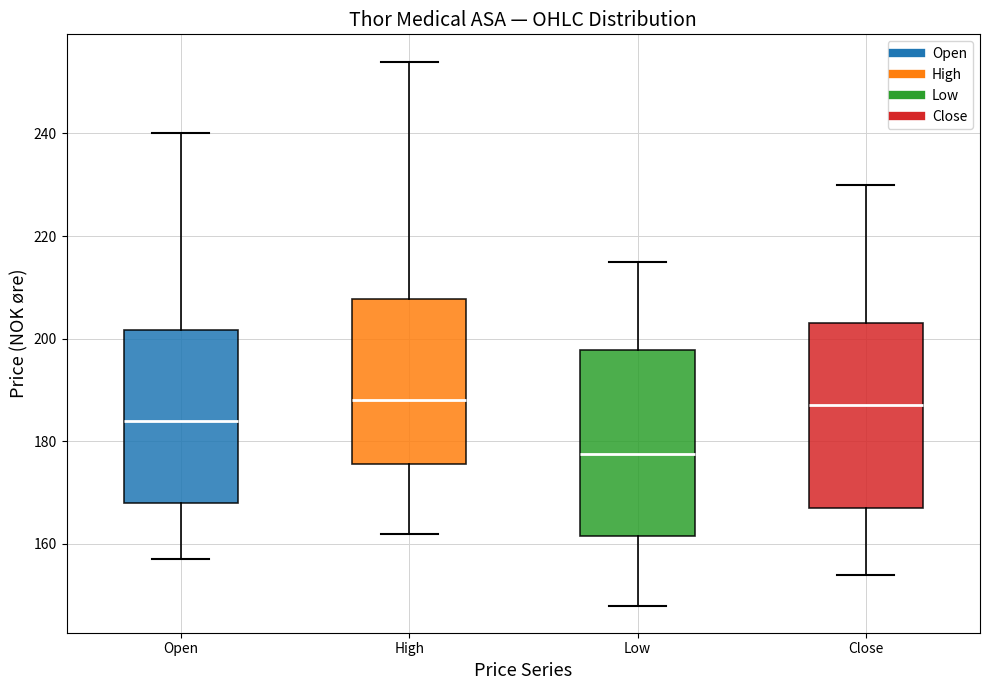

Where is the upper edge of the box for Open on the y-axis? The values are not printed on the chart, so give them approximately, as read against the axis.

202